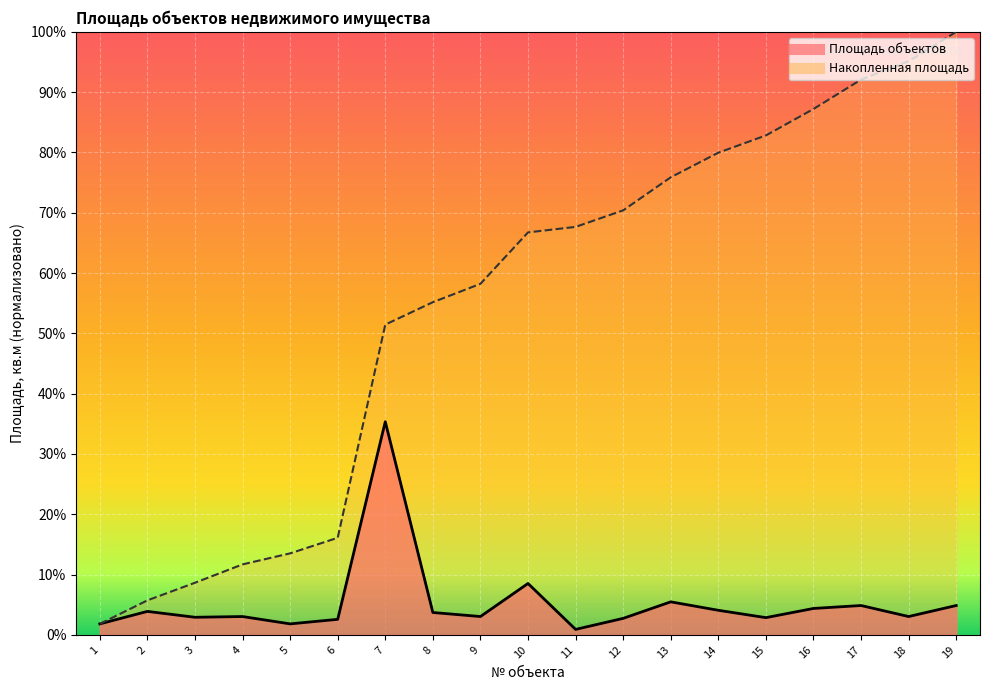

What are all the series names shown in the legend?

Площадь объектов, Накопленная площадь